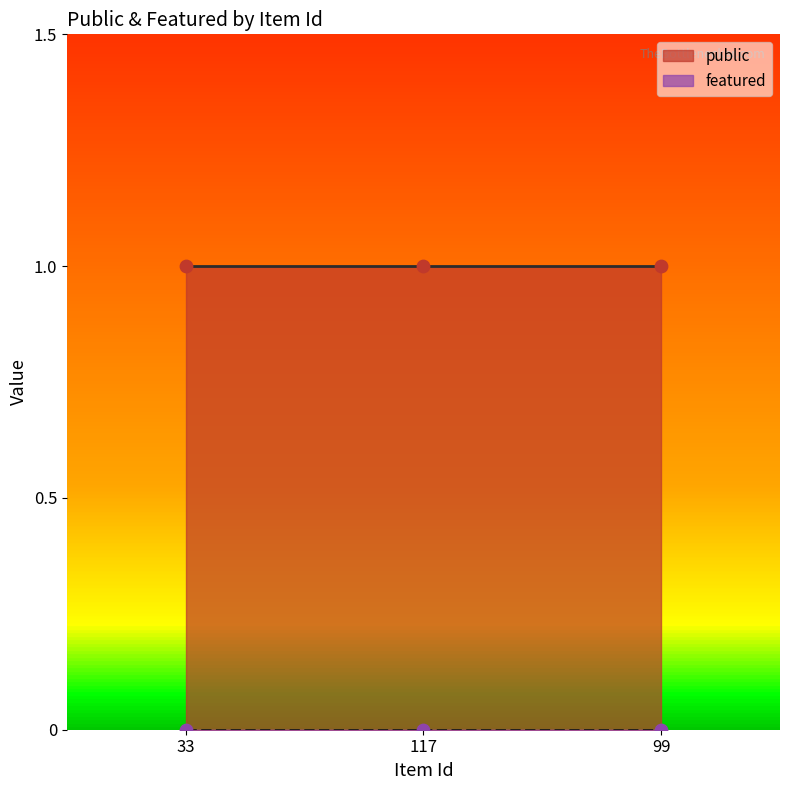

Which series reaches the minimum Y coordinate?

featured